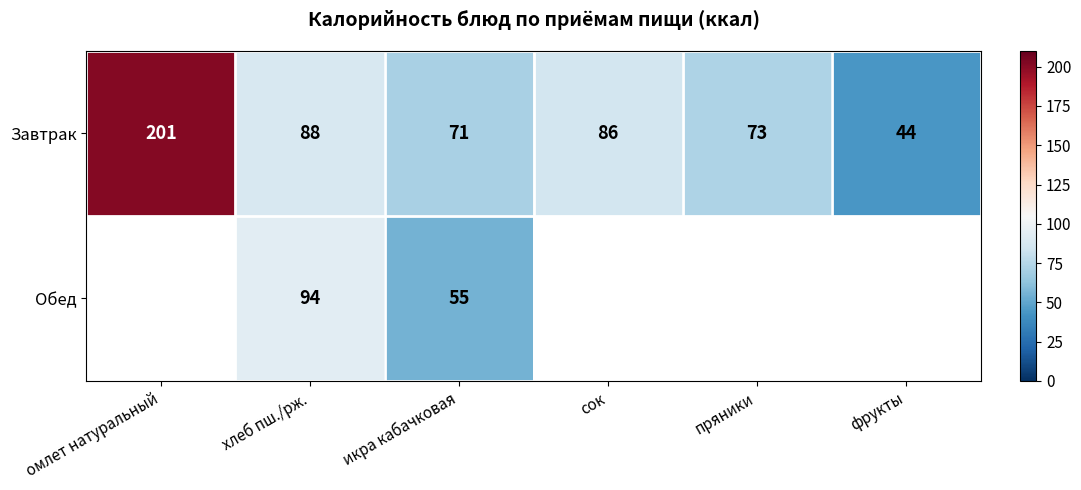

Which label corresponds to the smallest value in the chart?

фрукты